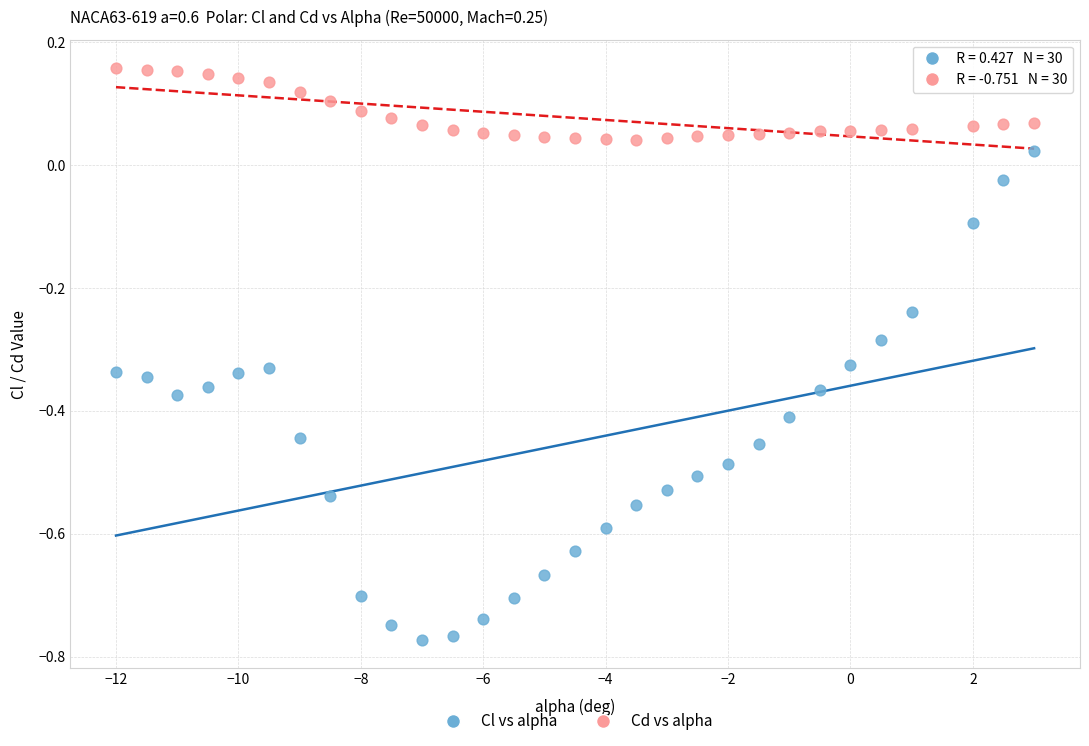

What are all the series names shown in the legend?

Cl vs alpha, Cd vs alpha